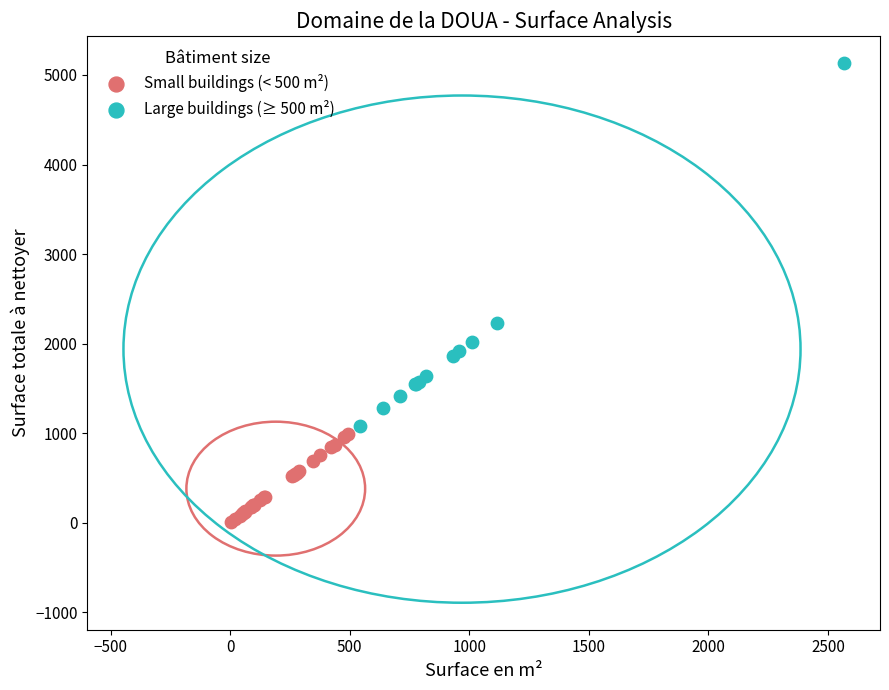

Which series has the largest Y range (max minus min)?

Large buildings (≥ 500 m²)